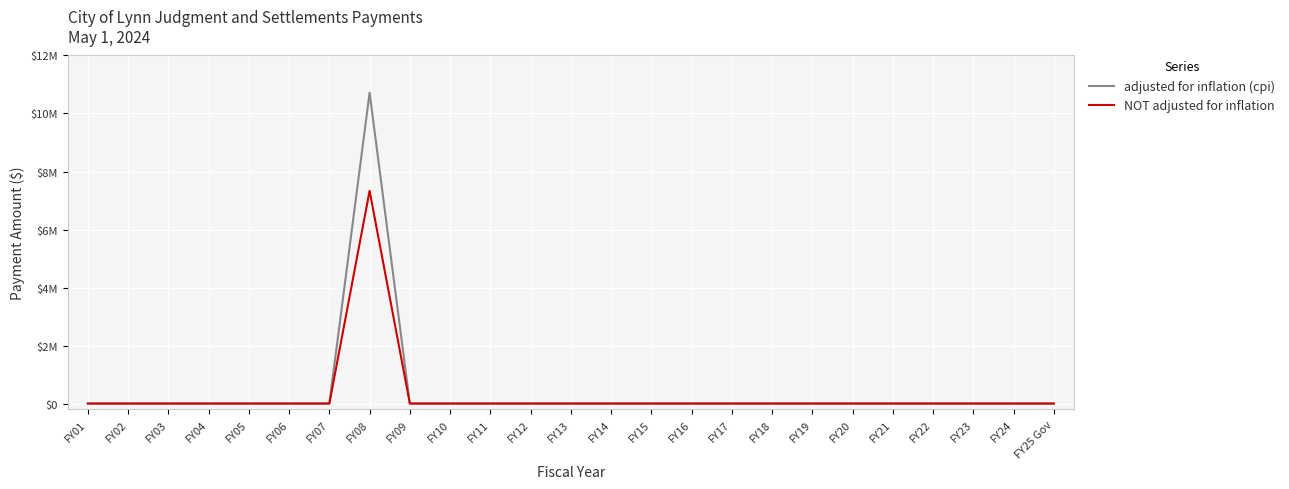

Does the chart display data point markers on the line(s)?

No